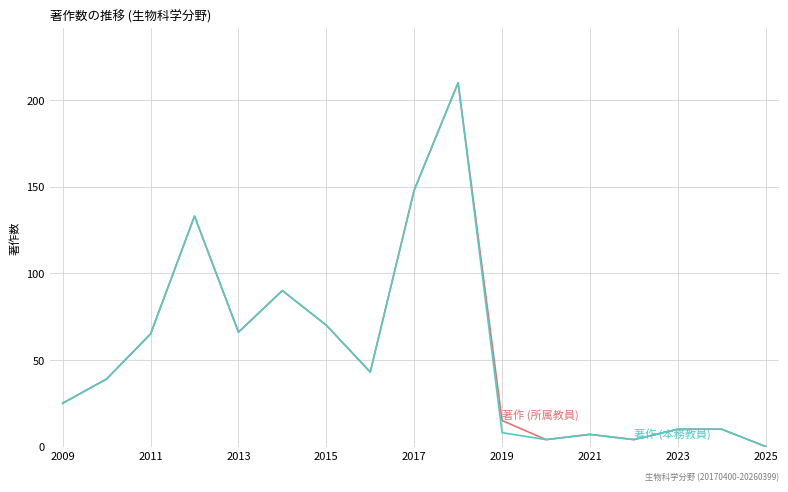

What is the maximum value shown in the chart?

210